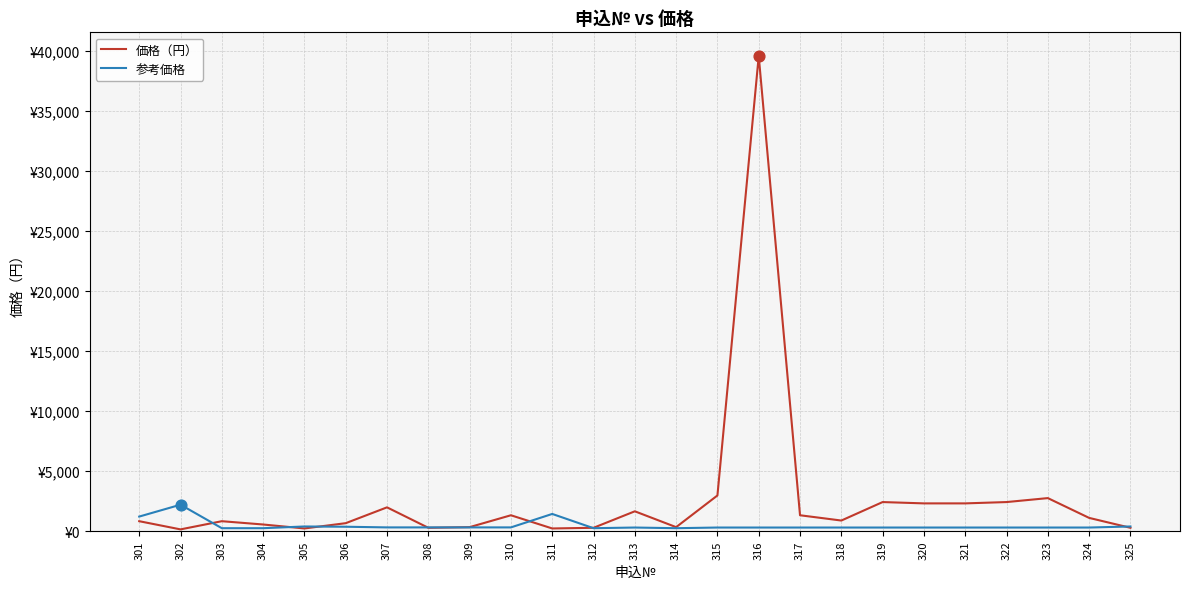

What is the total value across all series at 317?

1617